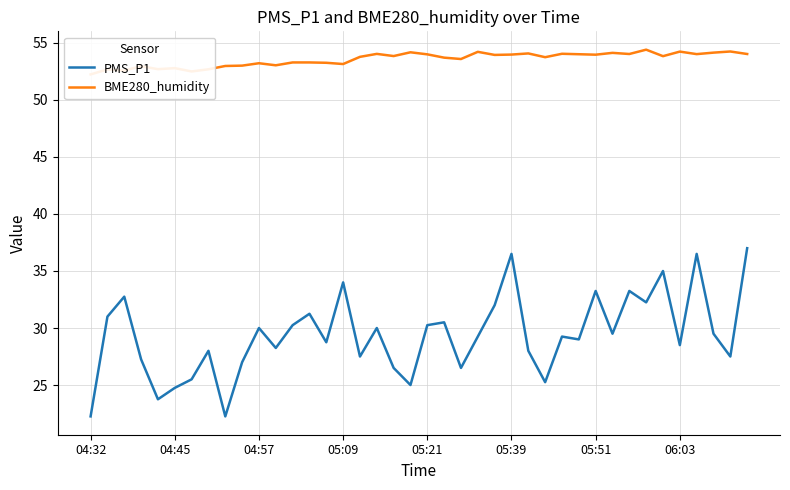

The PMS_P1 series shows 33.2 at 05:51. True or false?

True